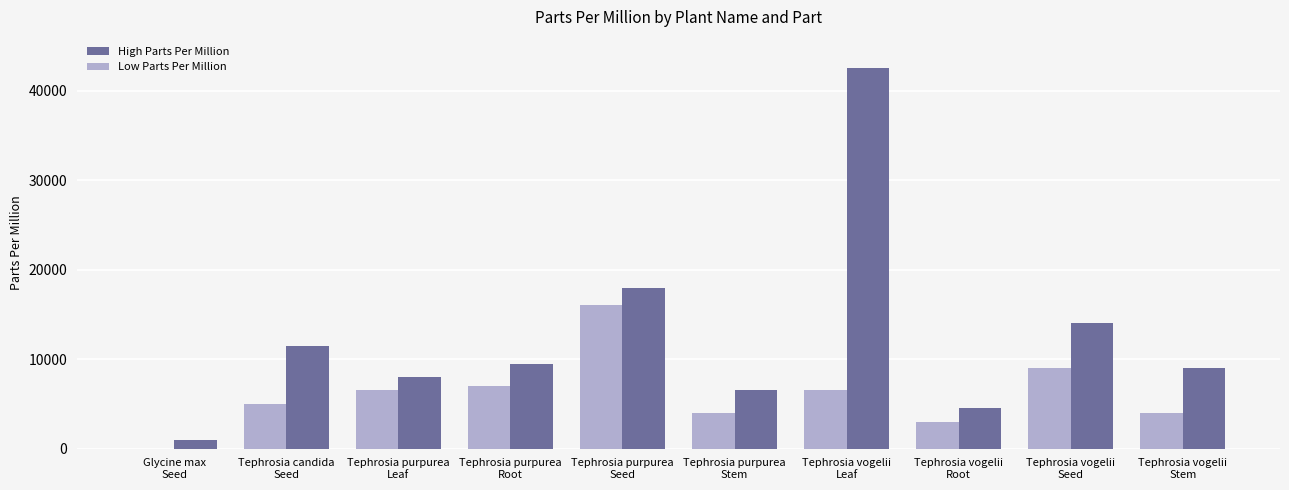

Are the bars grouped side by side (vs. stacked)?

Yes